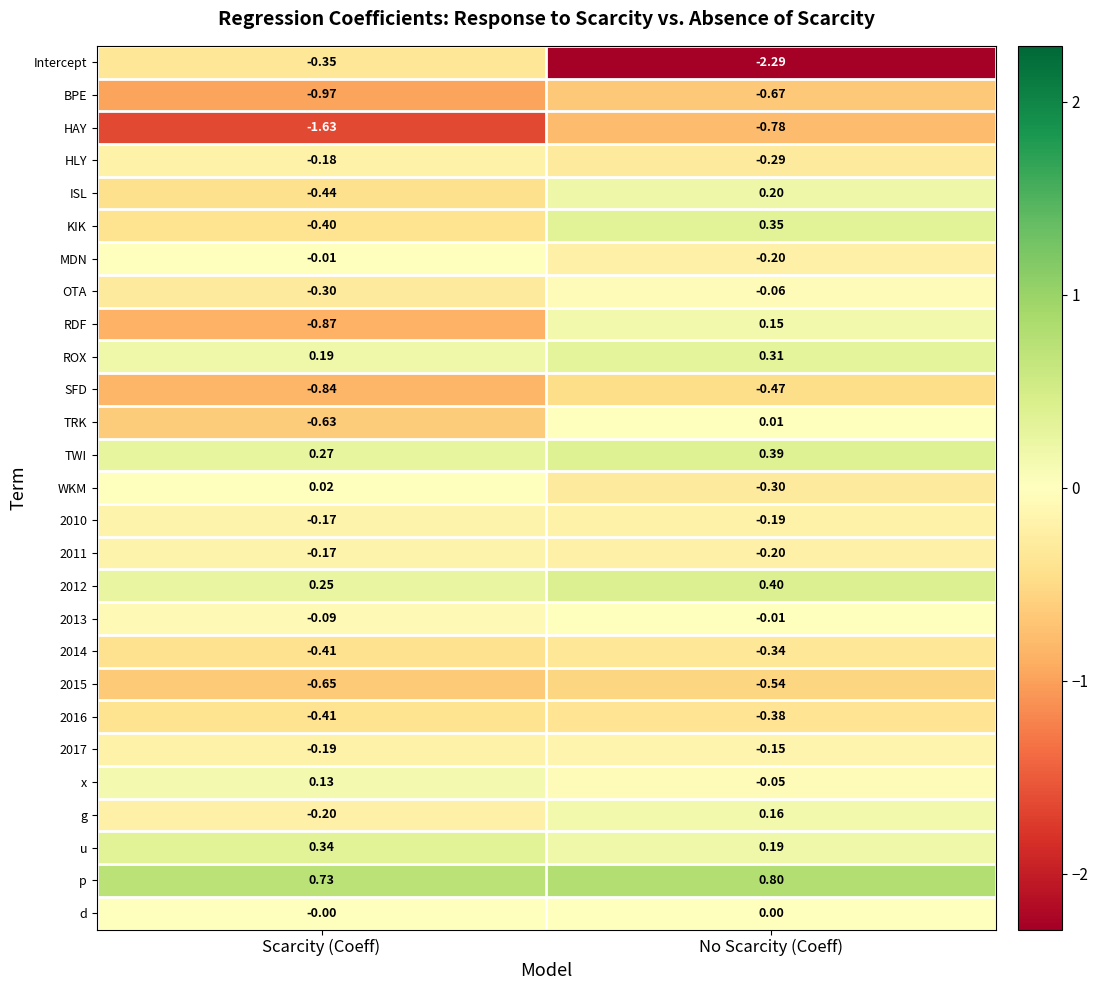

At which category does the chart reach its minimum across all series?

No Scarcity (Coeff)